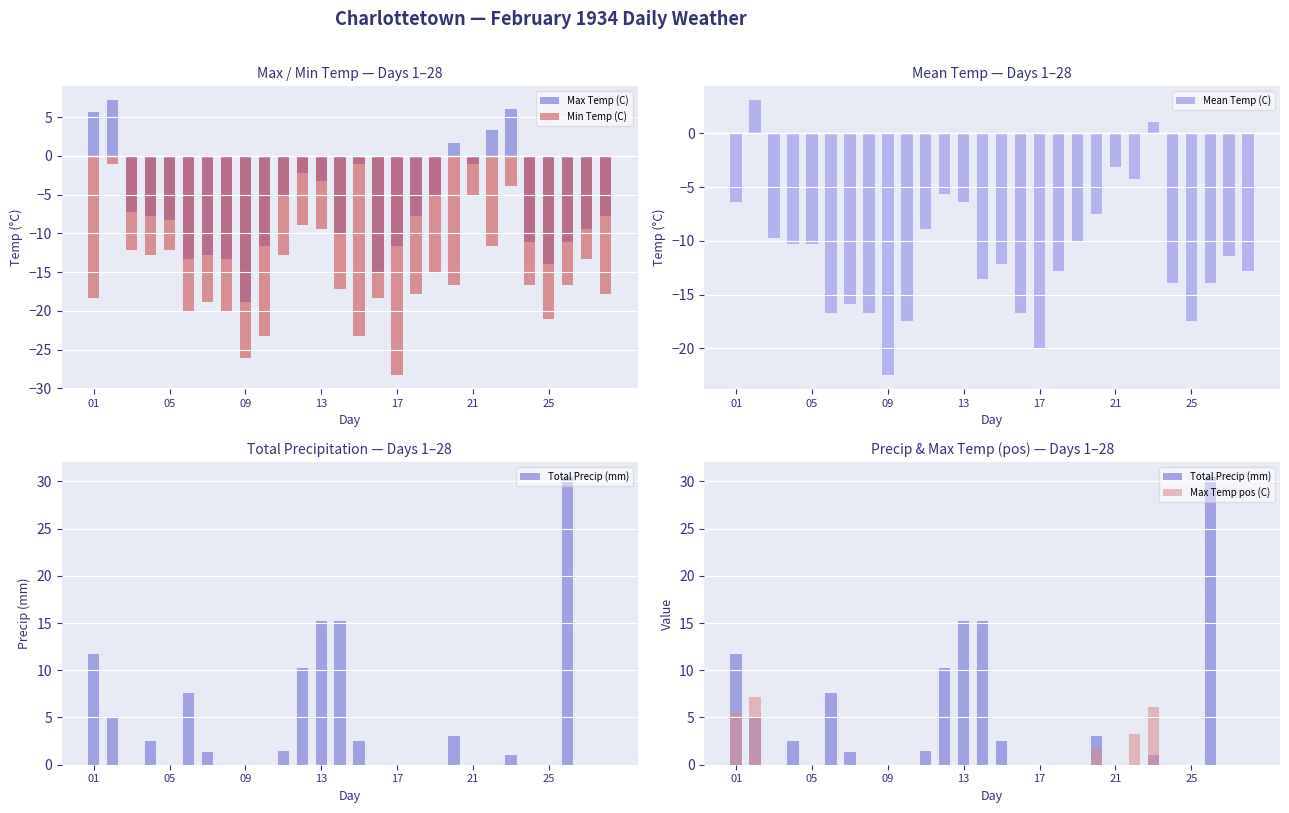

What is the difference between the maximum and minimum values in the Mean Temp (C) series?

25.6